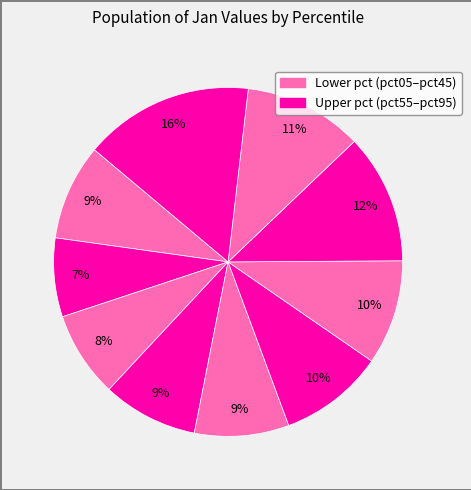

How many slices are in this pie chart?

10